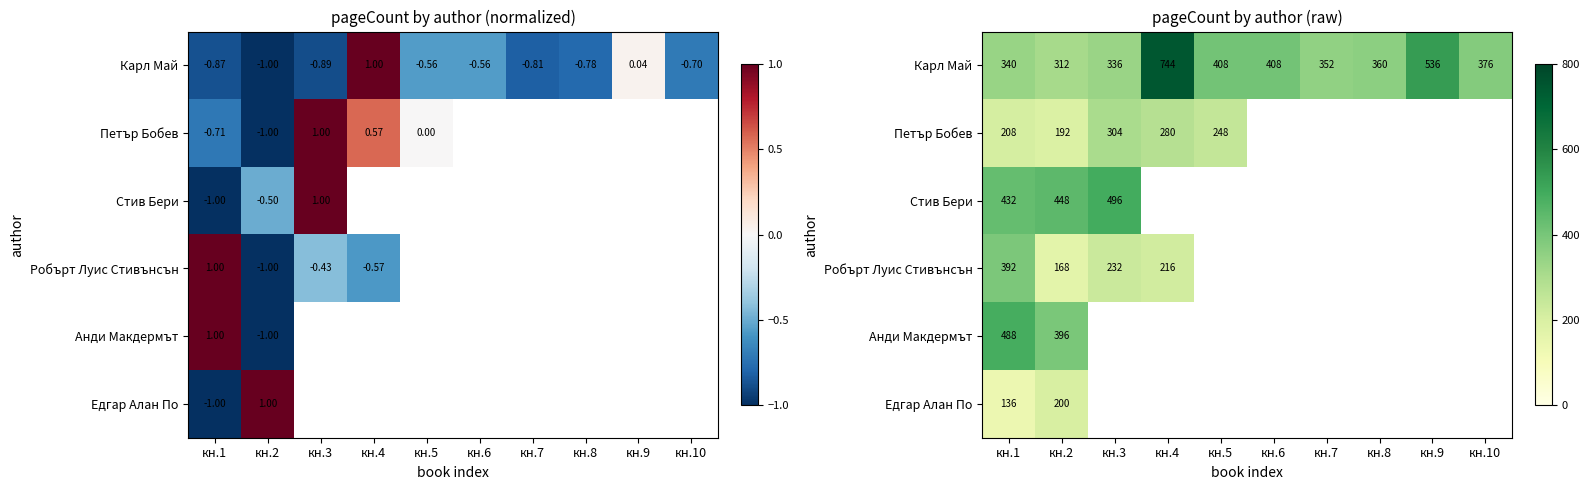

Rank the series by their maximum value, from highest to lowest.

Карл Май, Стив Бери, Анди Макдермът, Робърт Луис Стивънсън, Петър Бобев, Едгар Алан По